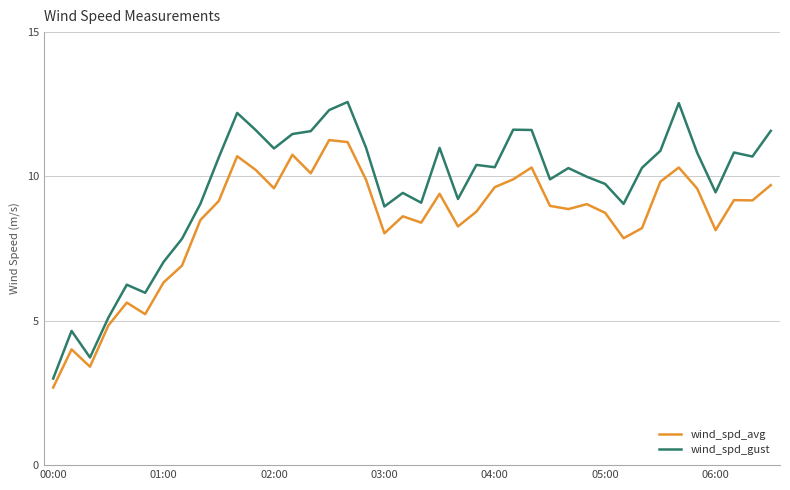

True or false: wind_spd_avg and wind_spd_gust intersect in this chart.

False